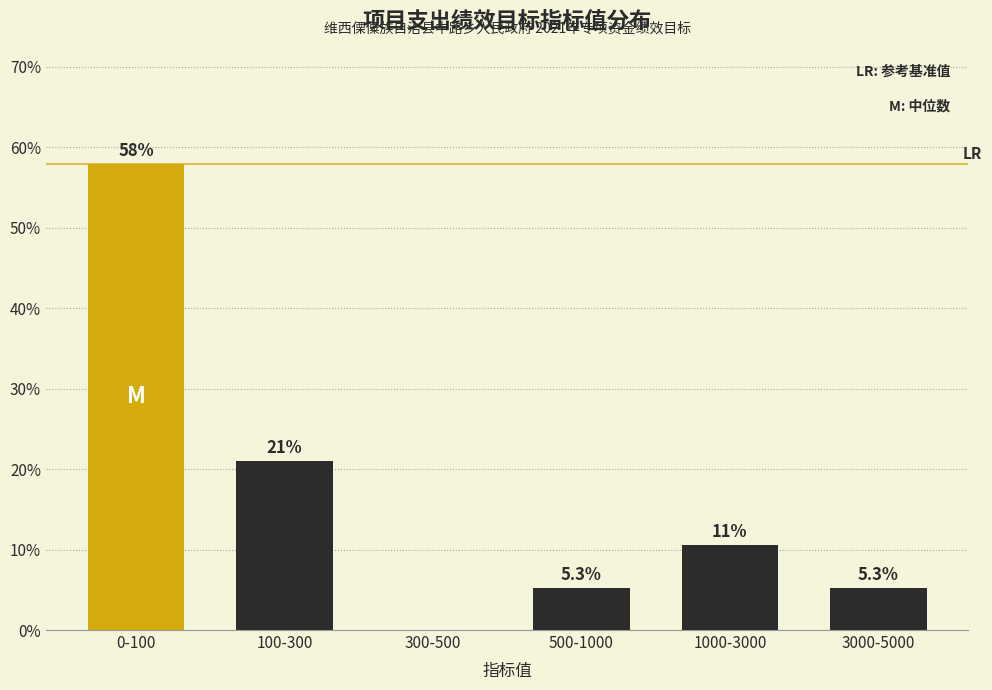

Reading right to left, what are all the values shown in this chart?

3000-5000=5.3	1000-3000=10.5	500-1000=5.3	300-500=0.0	100-300=21.1	0-100=57.9